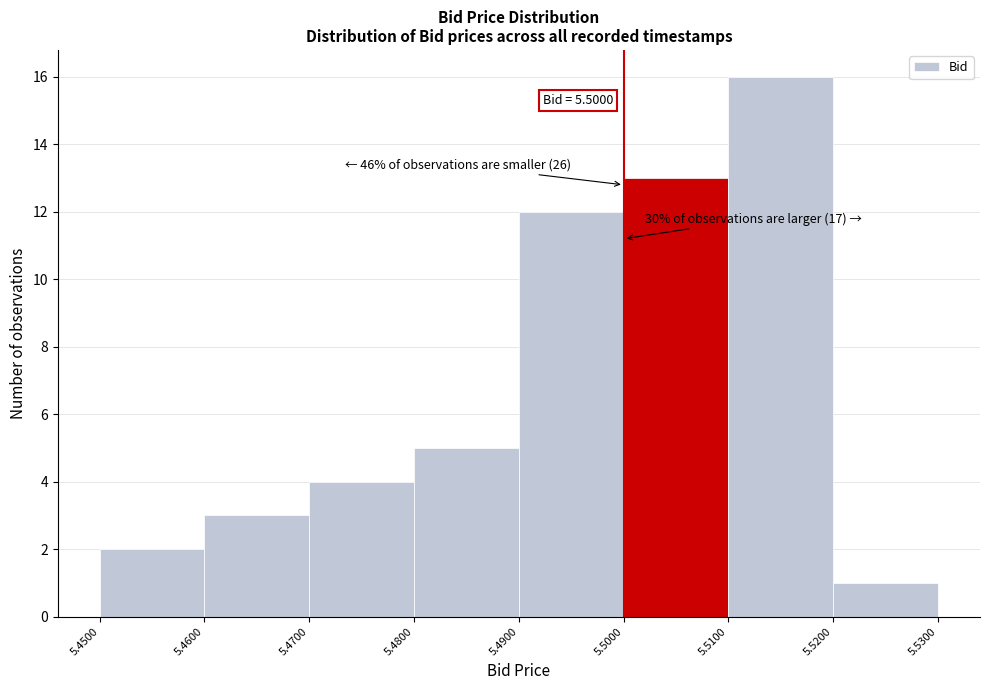

Over which range of the x-axis is the bar tallest?

5.5100 to 5.5200